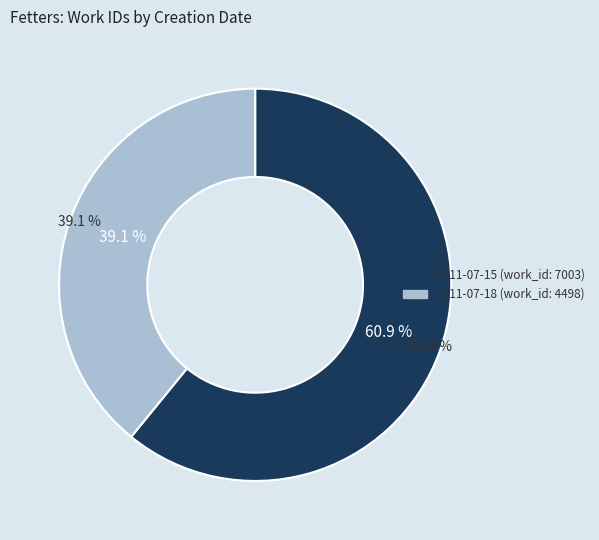

Is the sum of 2011-07-18 and 2011-07-15 greater than half?

Yes